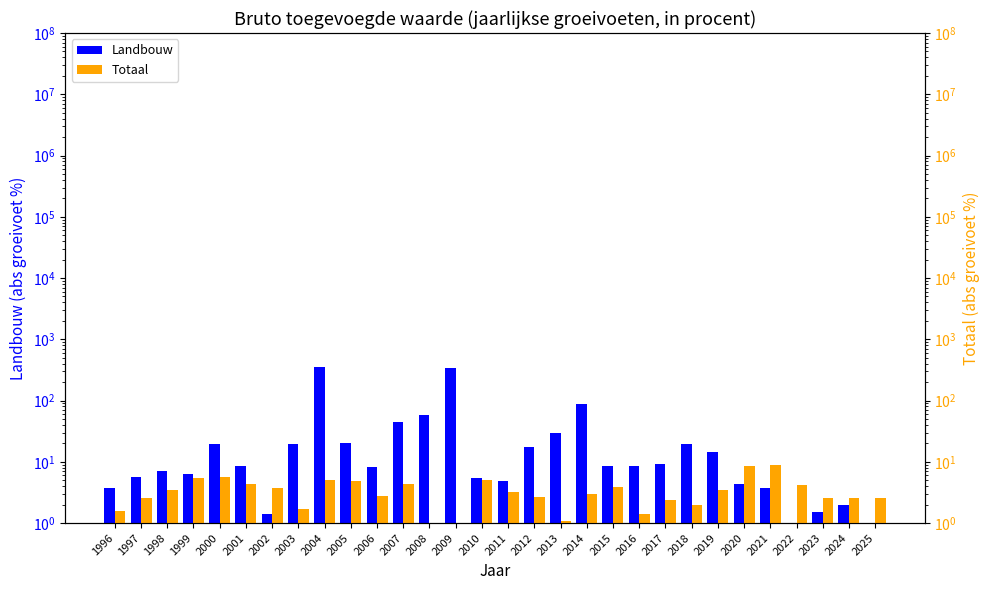

The Landbouw series shows 17.3 at 2012. True or false?

True